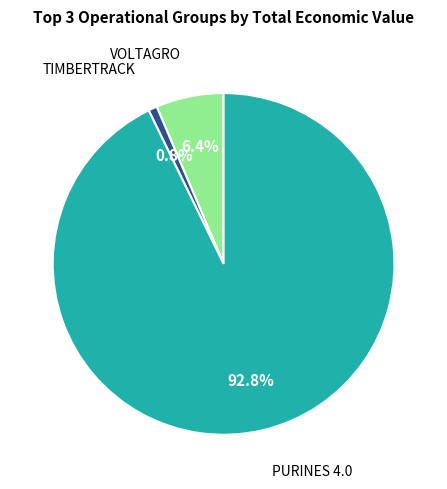

To the nearest percent, what is the difference between the largest and smallest slice percentages?

92%